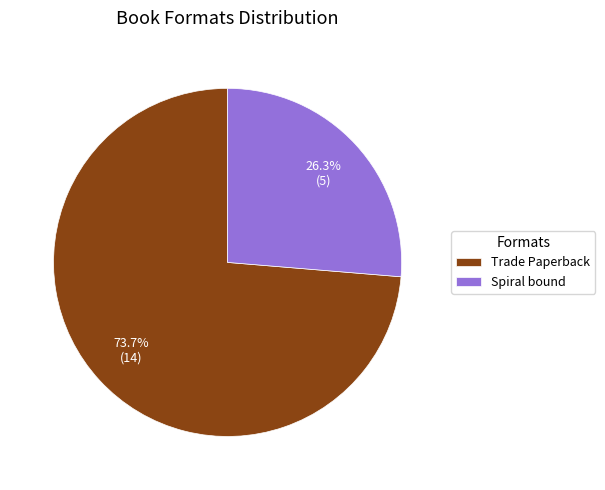

How many slices are in this pie chart?

2